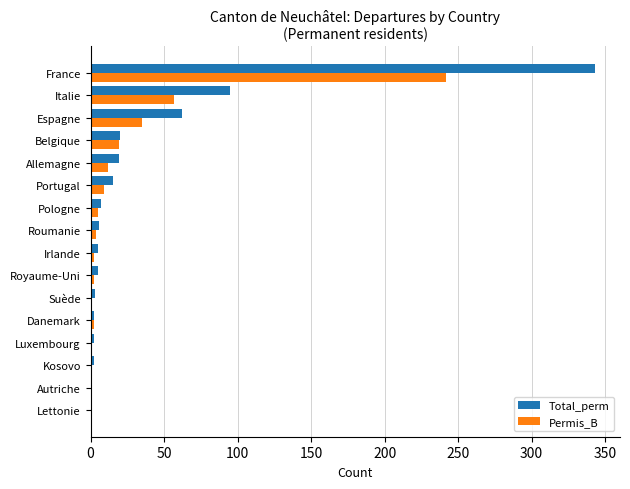

What is the total value across all series at Allemagne?

31